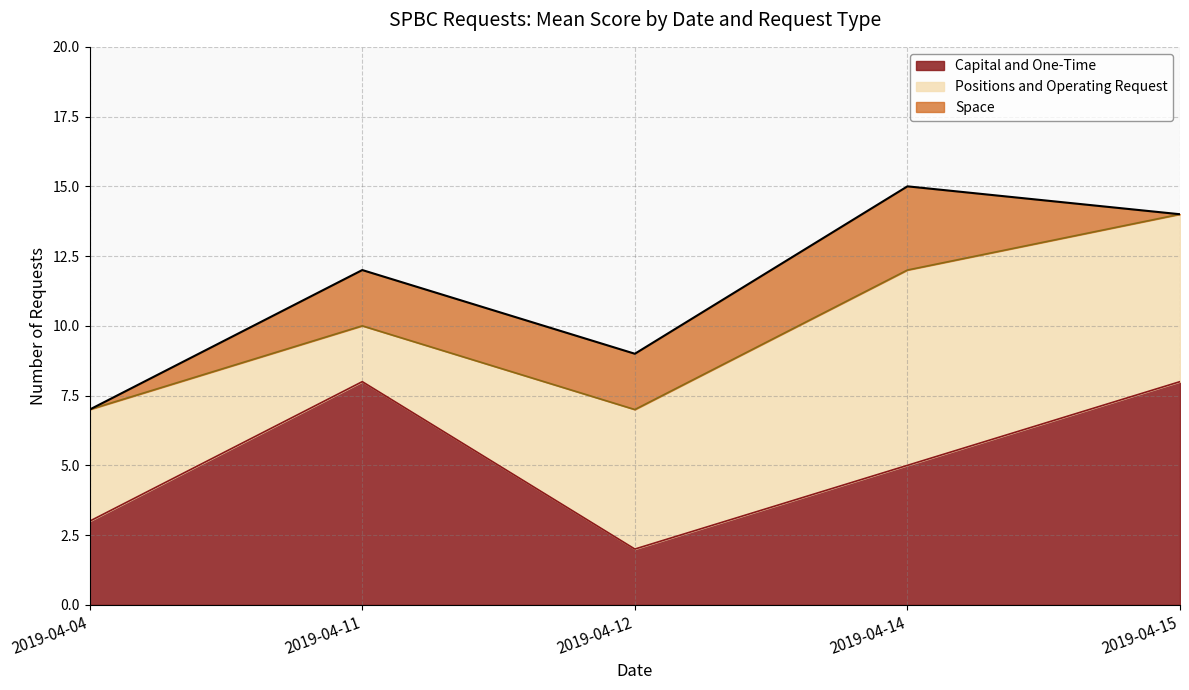

True or false: Capital and One-Time has a value of 8 at 2019-04-11.

True